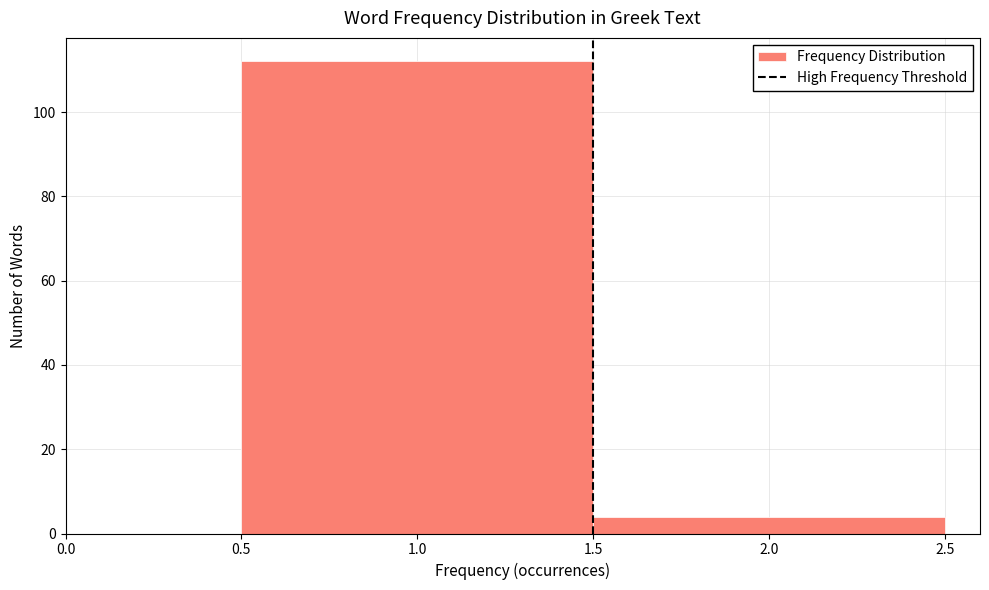

Reading left to right, list every bar in this chart as the range it spans on the x-axis followed by its height. The values are not printed on the chart, so give them approximately, as read against the axis.

0.5 to 1.5: 112
1.5 to 2.5: 4